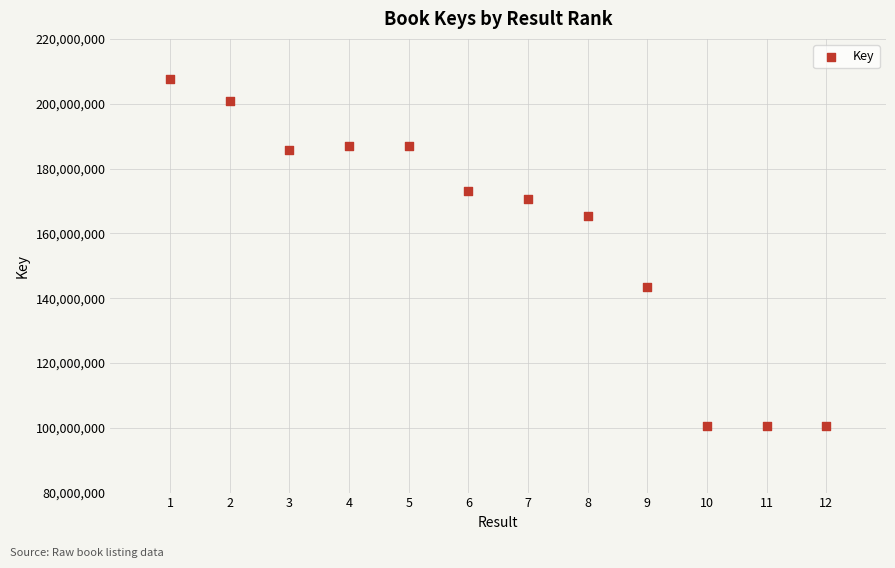

What is the range of X values (max minus min)?

11